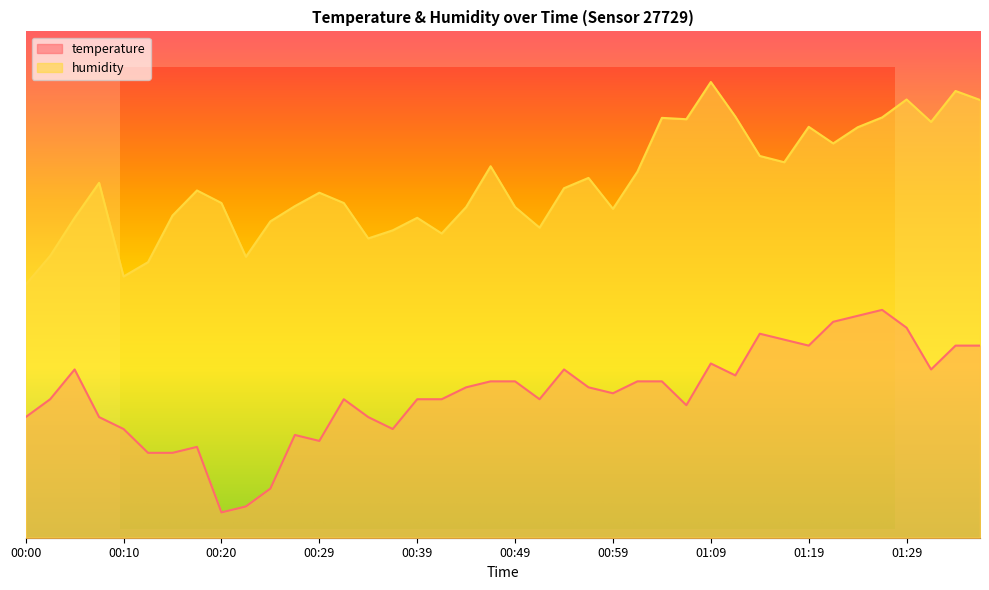

What is the difference between the maximum and minimum values in the humidity series?

40.0